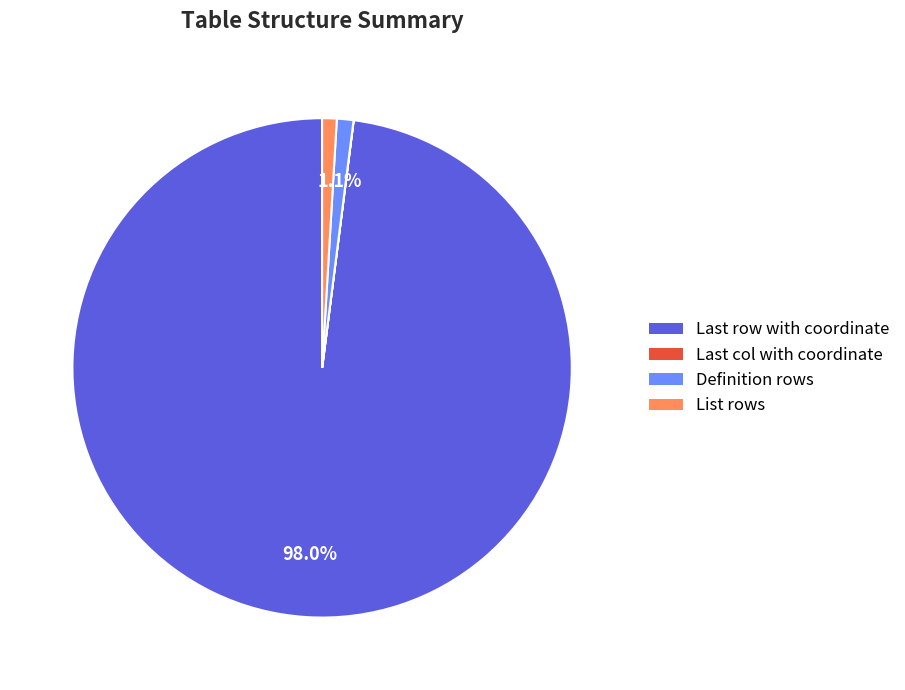

To the nearest percent, what is the difference between the largest and smallest slice percentages?

98%